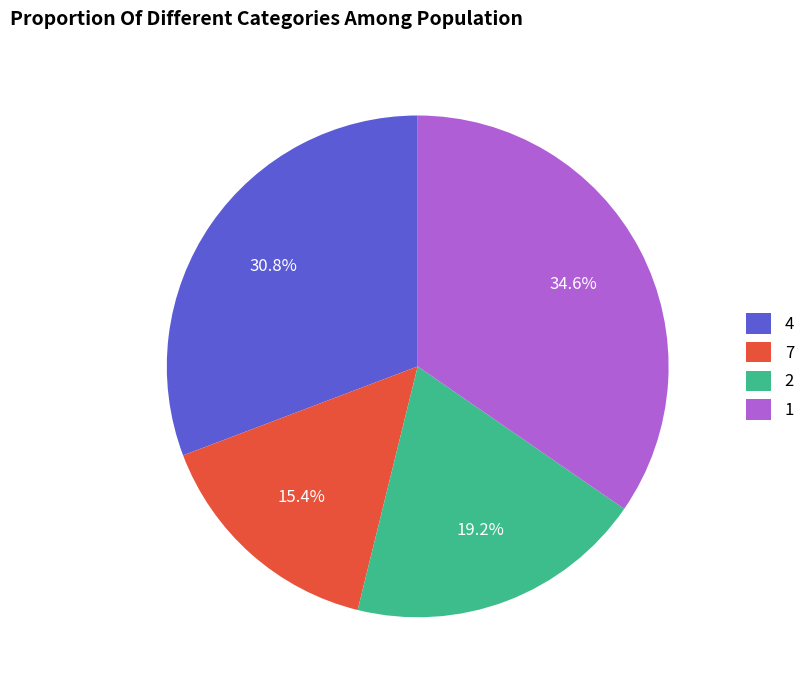

Does any single category account for the majority?

No